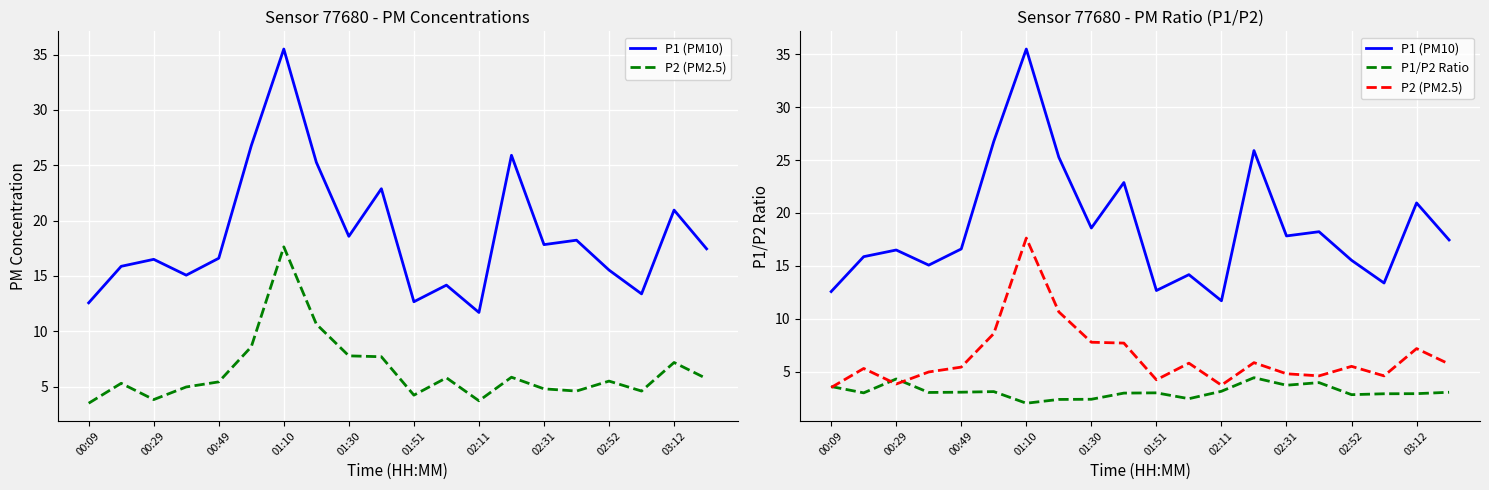

True or false: P1/P2 Ratio and P1 (PM10) intersect in this chart.

False